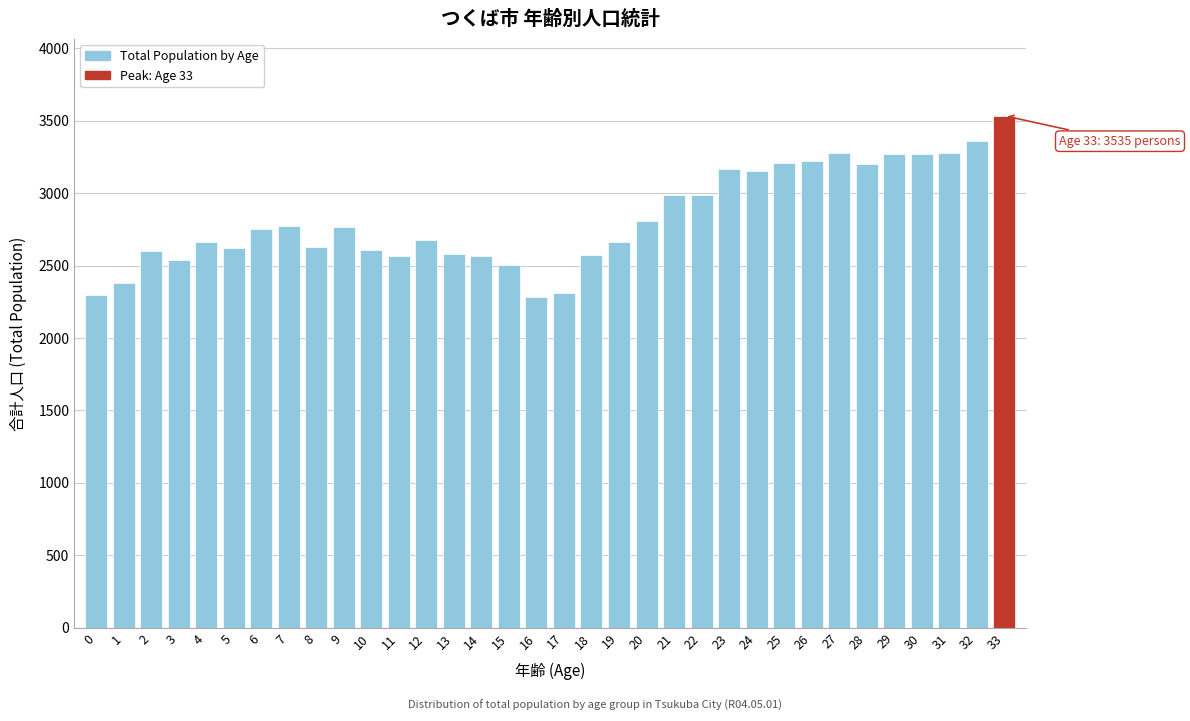

What is the average value?

2825